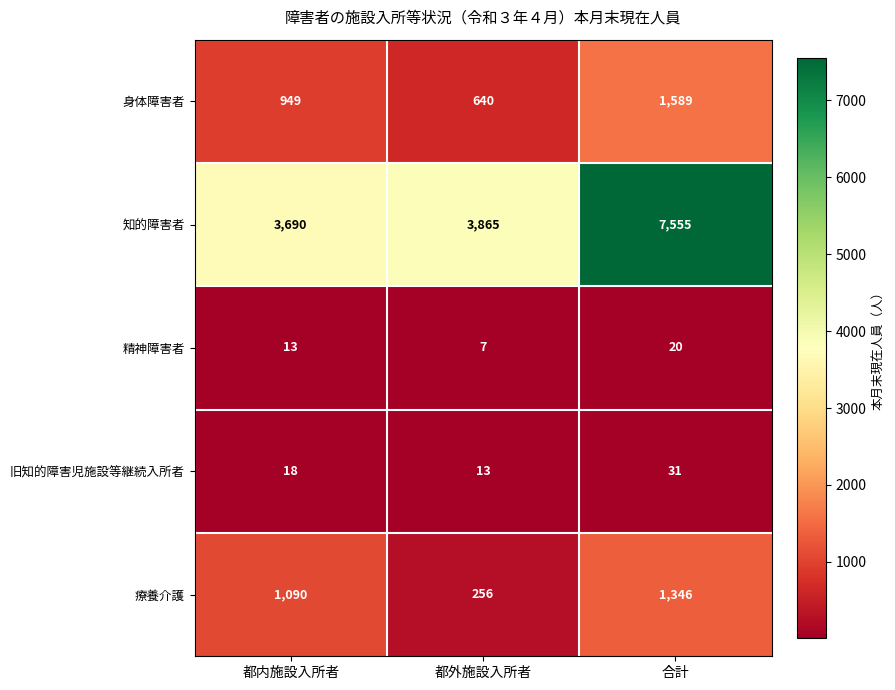

Which series has the largest range (max minus min)?

知的障害者